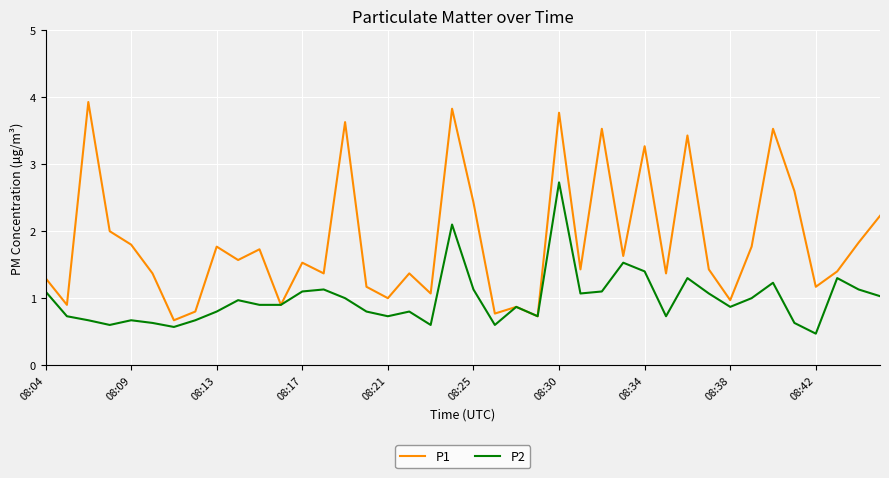

What is the smallest value displayed?

0.5